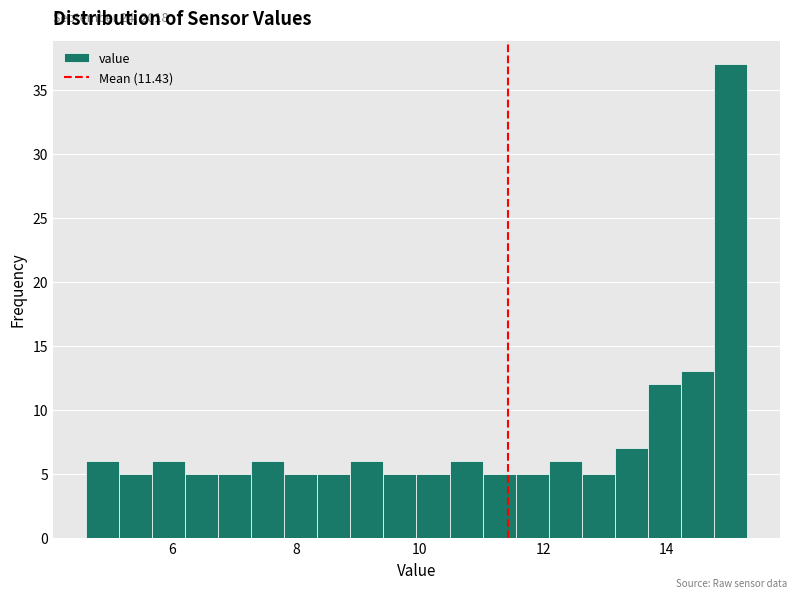

Read against the x-axis, roughly where is the centre of the tallest bar?

15.0